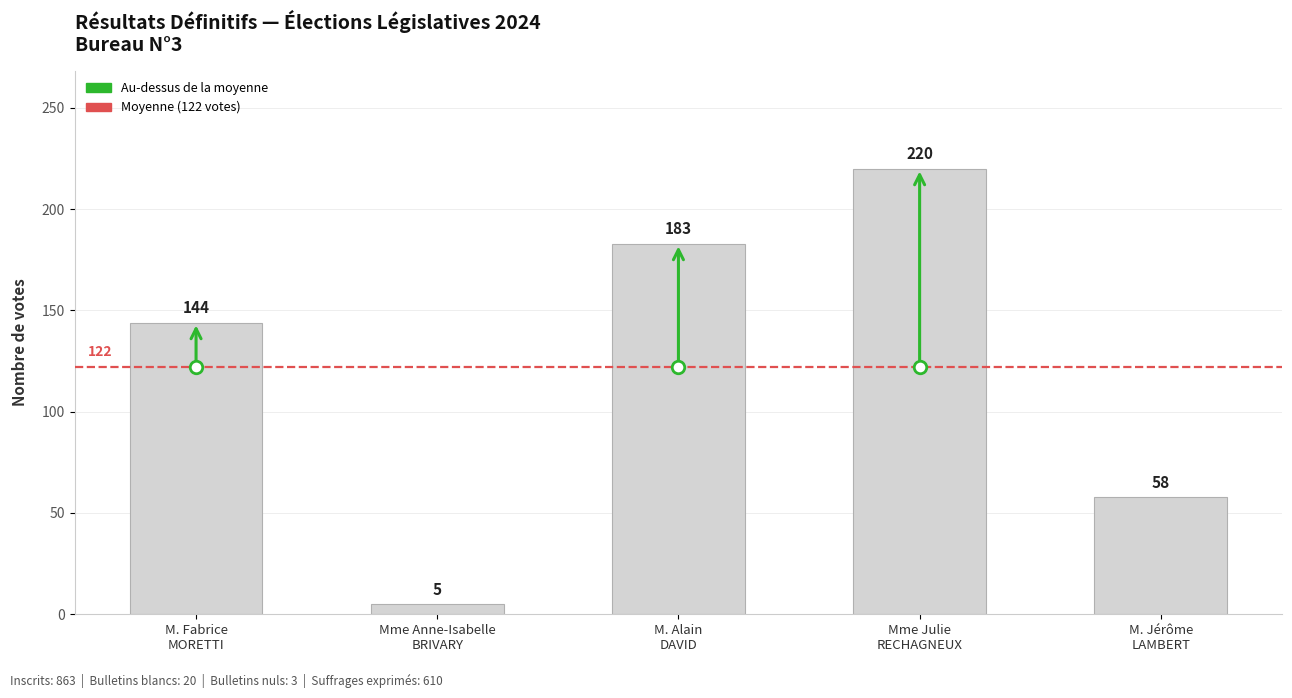

At which category does the chart reach its peak across all series?

Mme Julie
RECHAGNEUX